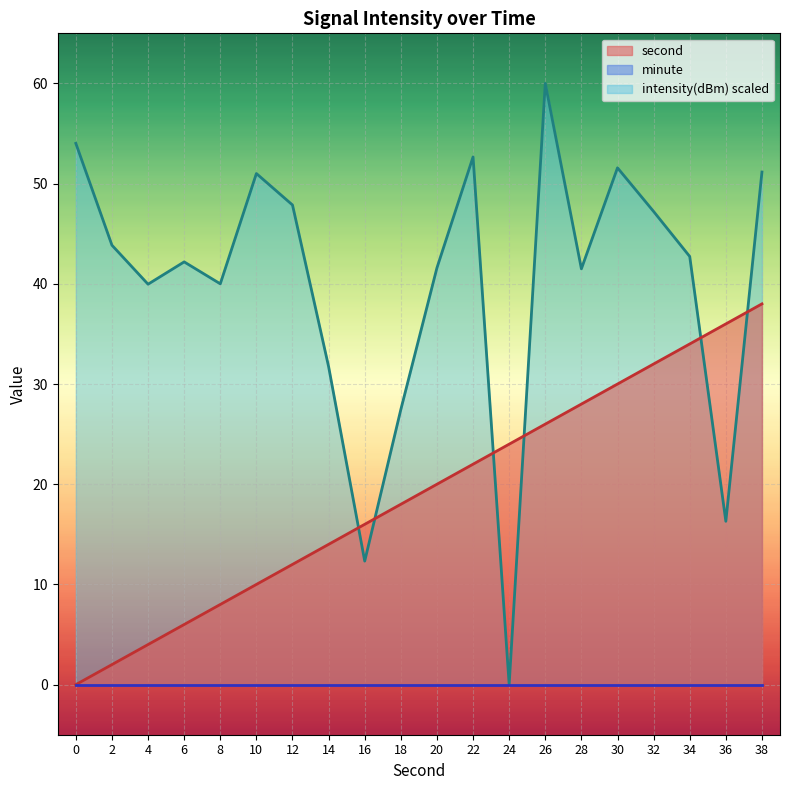

Which series has the largest total across all categories?

intensity(dBm) scaled